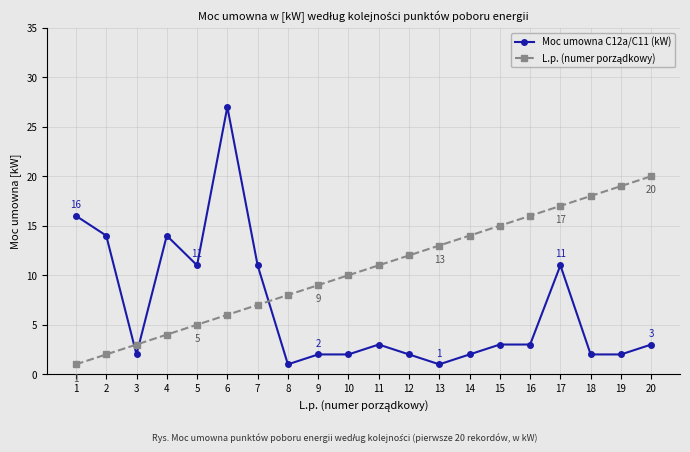

True or false: Moc umowna C12a/C11 (kW) has more than 1 points higher than both neighbors.

True